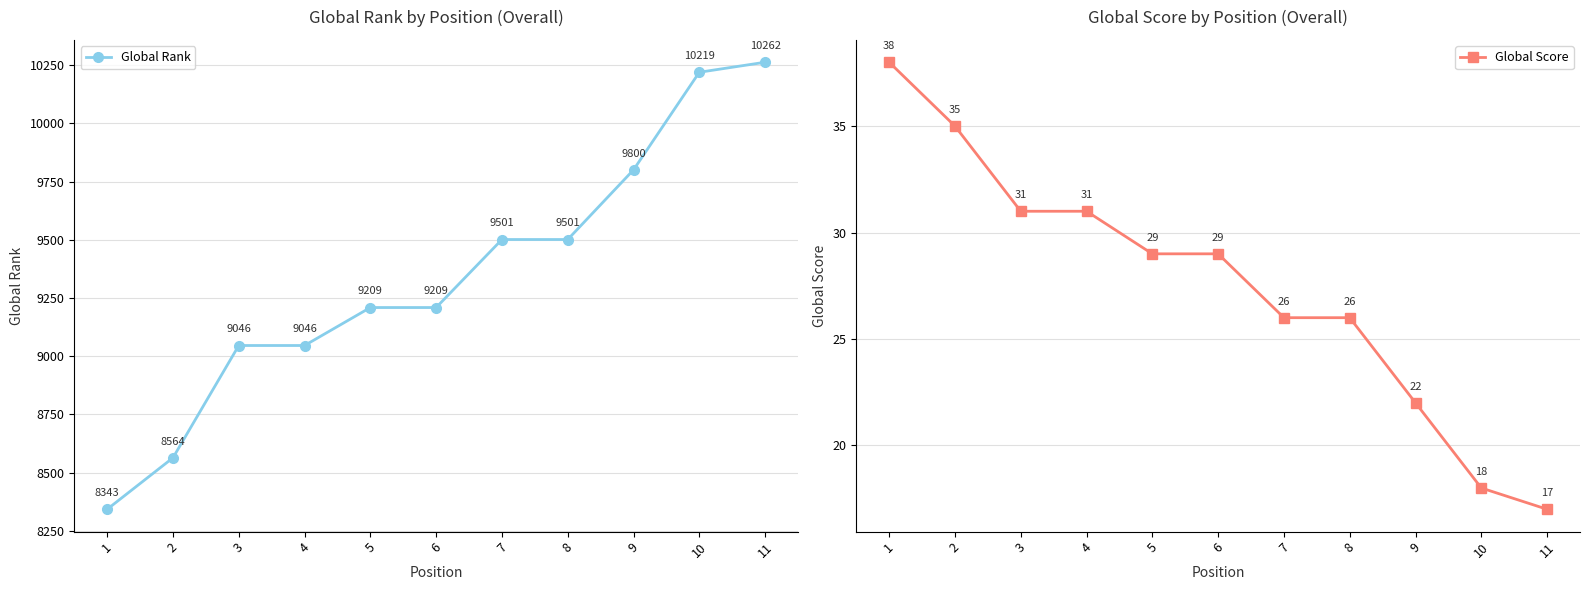

What is the total value across all series at 8?

9527